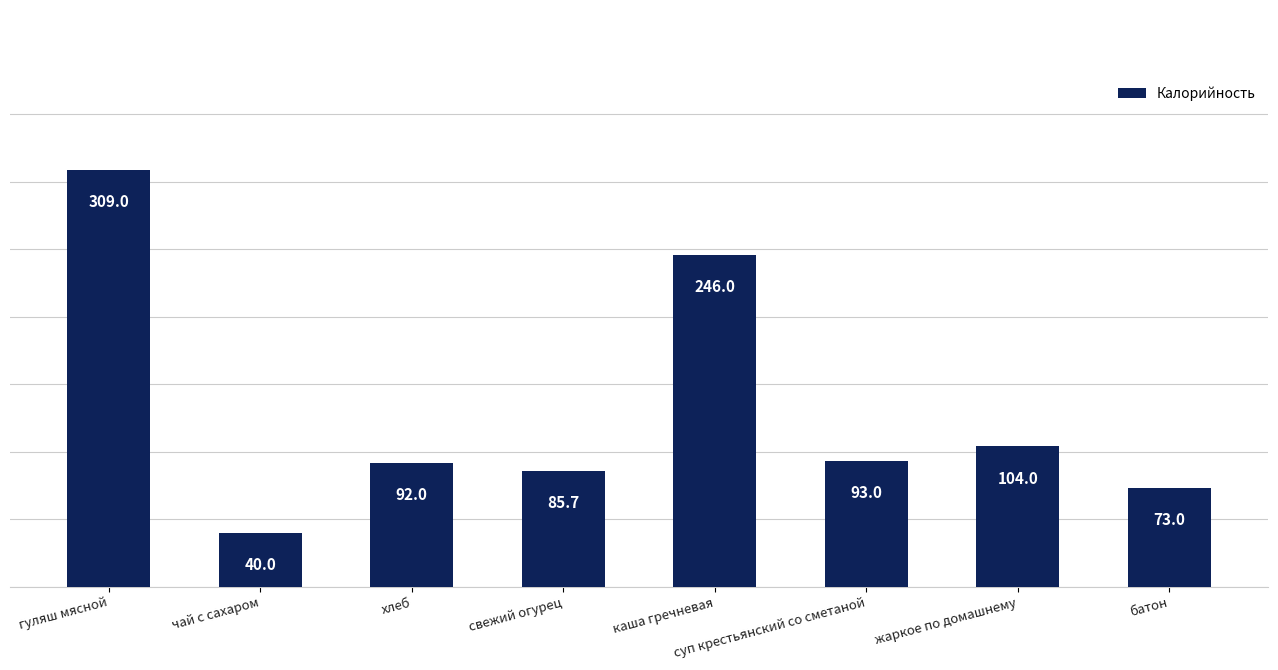

Reading left to right, what are all the values shown in this chart?

309.0	40.0	92.0	85.7	246.0	93.0	104.0	73.0